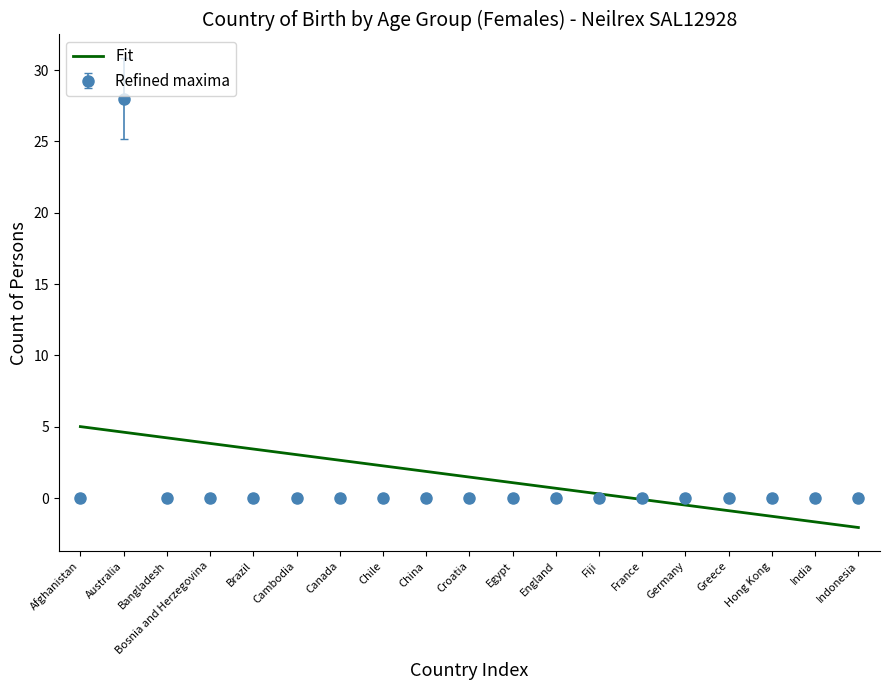

What is the smallest value displayed?

-2.1